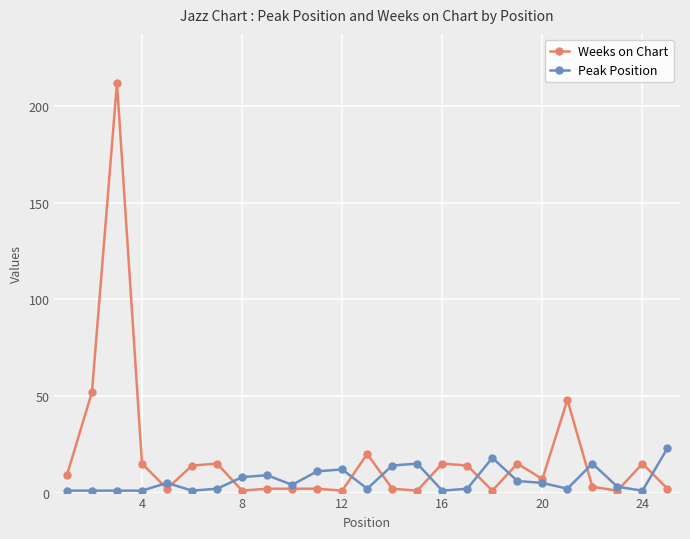

List the series in order of their peak value, lowest first.

Peak Position, Weeks on Chart